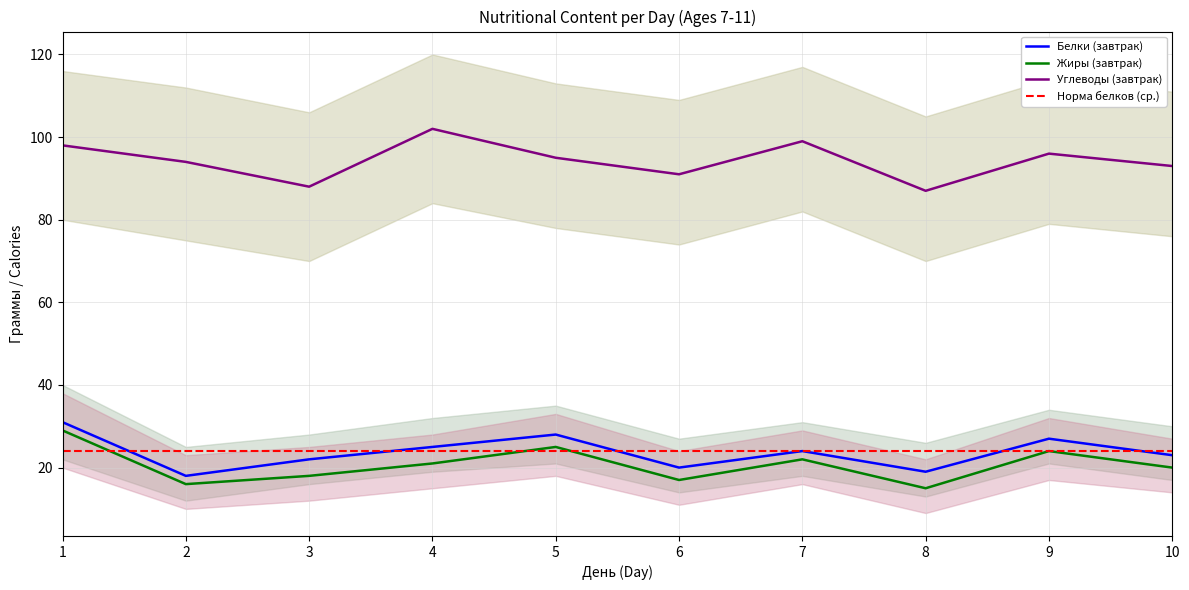

What is the value of the Углеводы (завтрак) point at the 7th from the left?

99